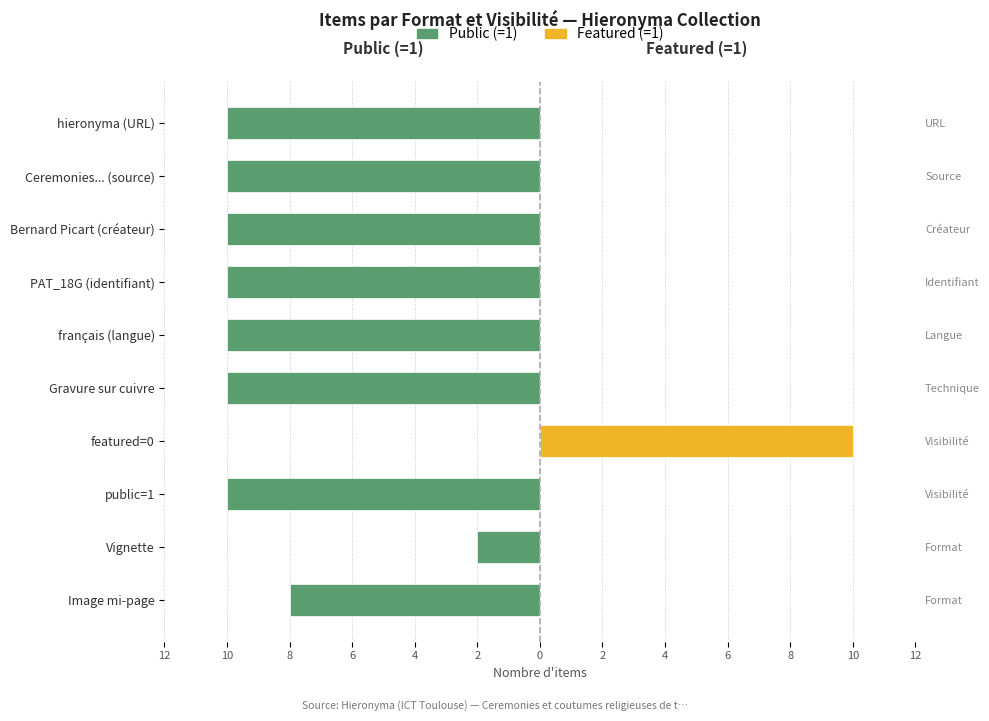

Between Bernard Picart (créateur) and Vignette, which is larger?

Vignette